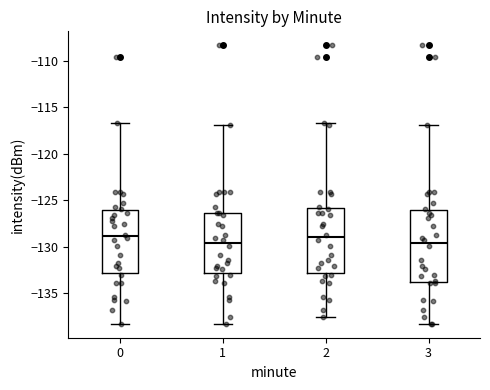

Reading left to right, transcribe this box plot: for each box, give where its median line is, the range the box spans, and where its two whiskers end, as read against the y-axis. The values are not printed on the chart, so give them approximately, as read against the axis.

0: median -129.0, box -133.0 to -126.0, whiskers -138.5 to -116.5
1: median -129.5, box -133.0 to -126.5, whiskers -138.5 to -117.0
2: median -129.0, box -133.0 to -126.0, whiskers -137.5 to -116.5
3: median -129.5, box -134.0 to -126.0, whiskers -138.5 to -117.0